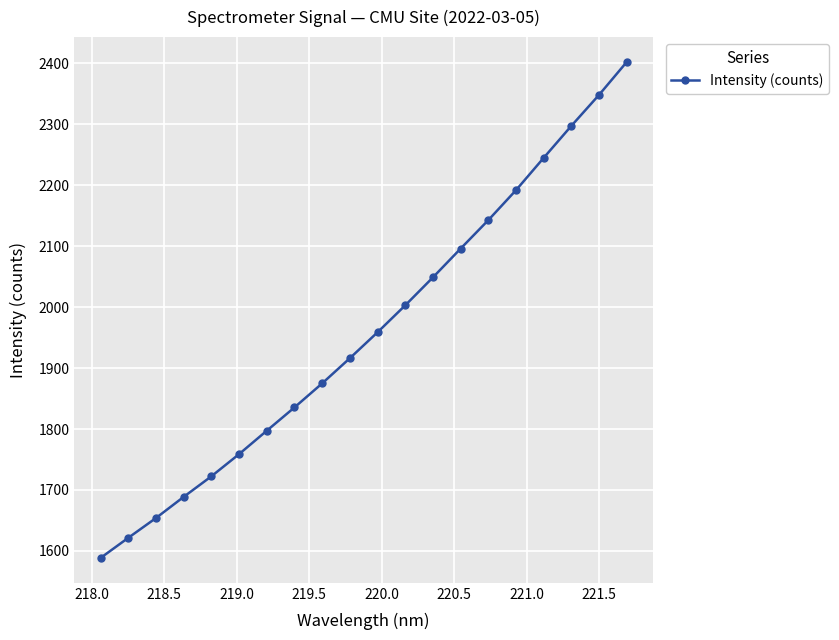

What is the sum of all values?

39191.0